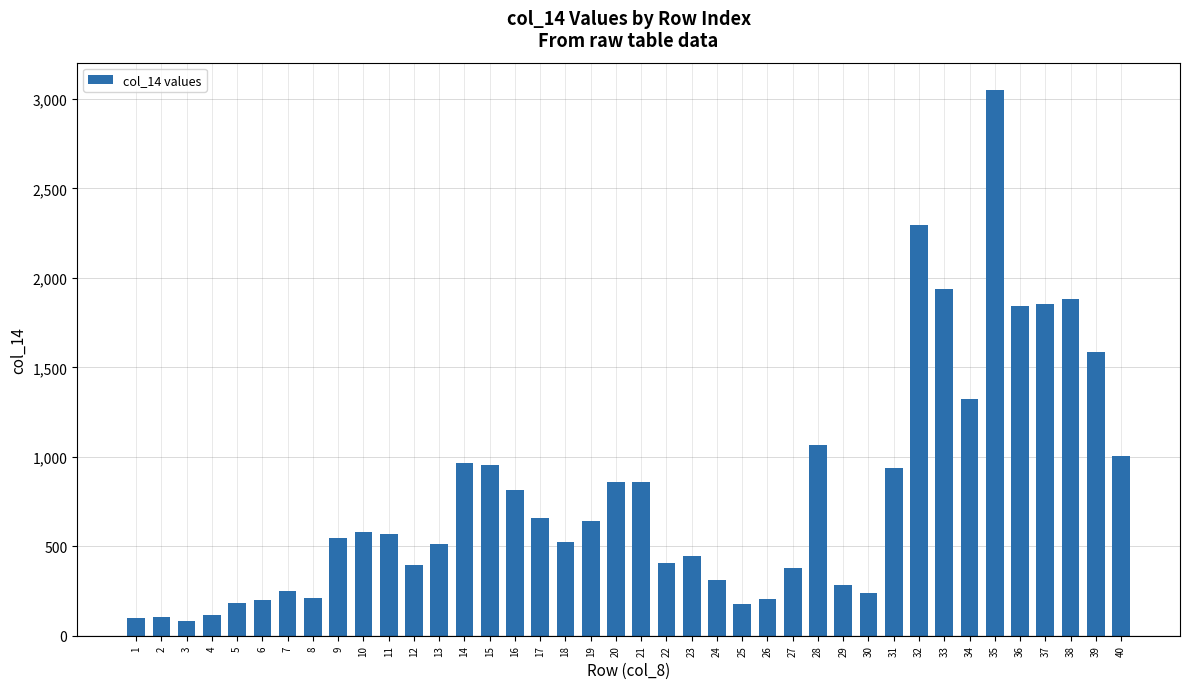

At which category does the chart reach its peak across all series?

35